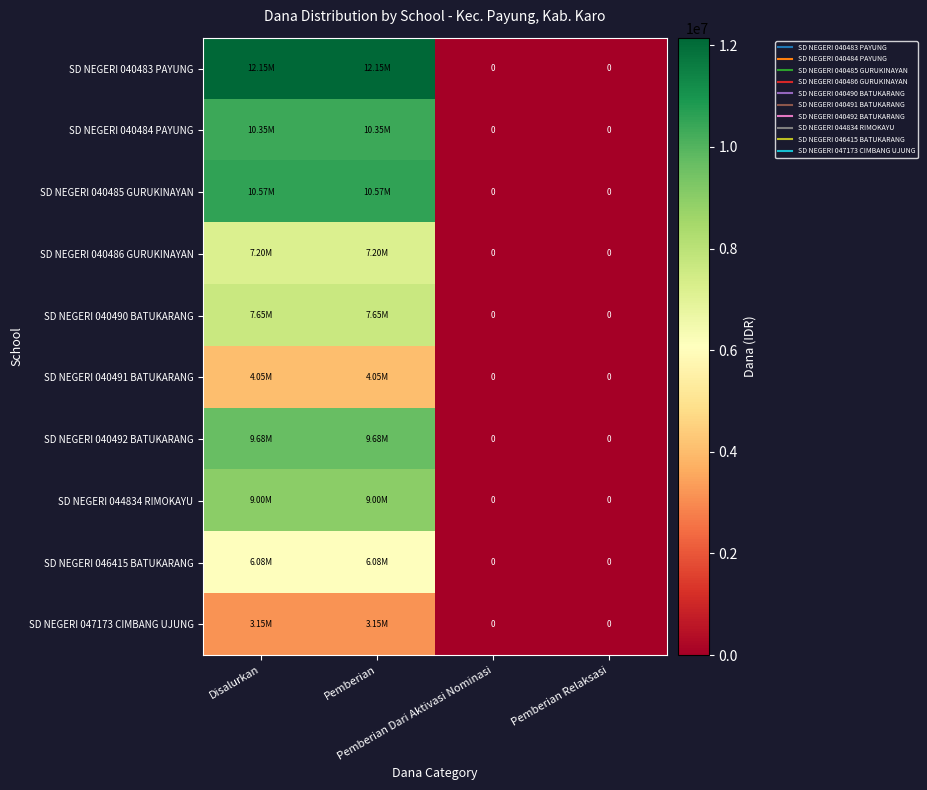

The SD NEGERI 040484 PAYUNG series shows 13507845 at Pemberian. True or false?

False